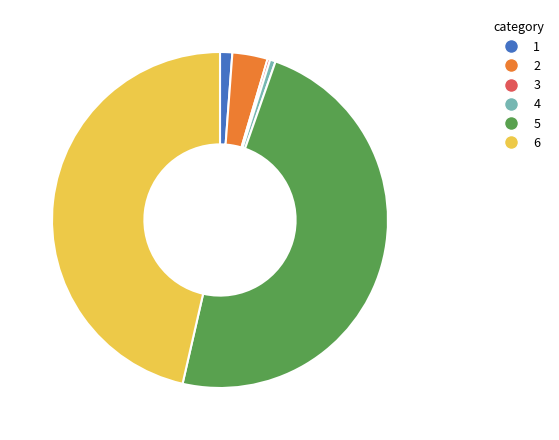

Combined, do 1 and 5 account for over 50%?

No